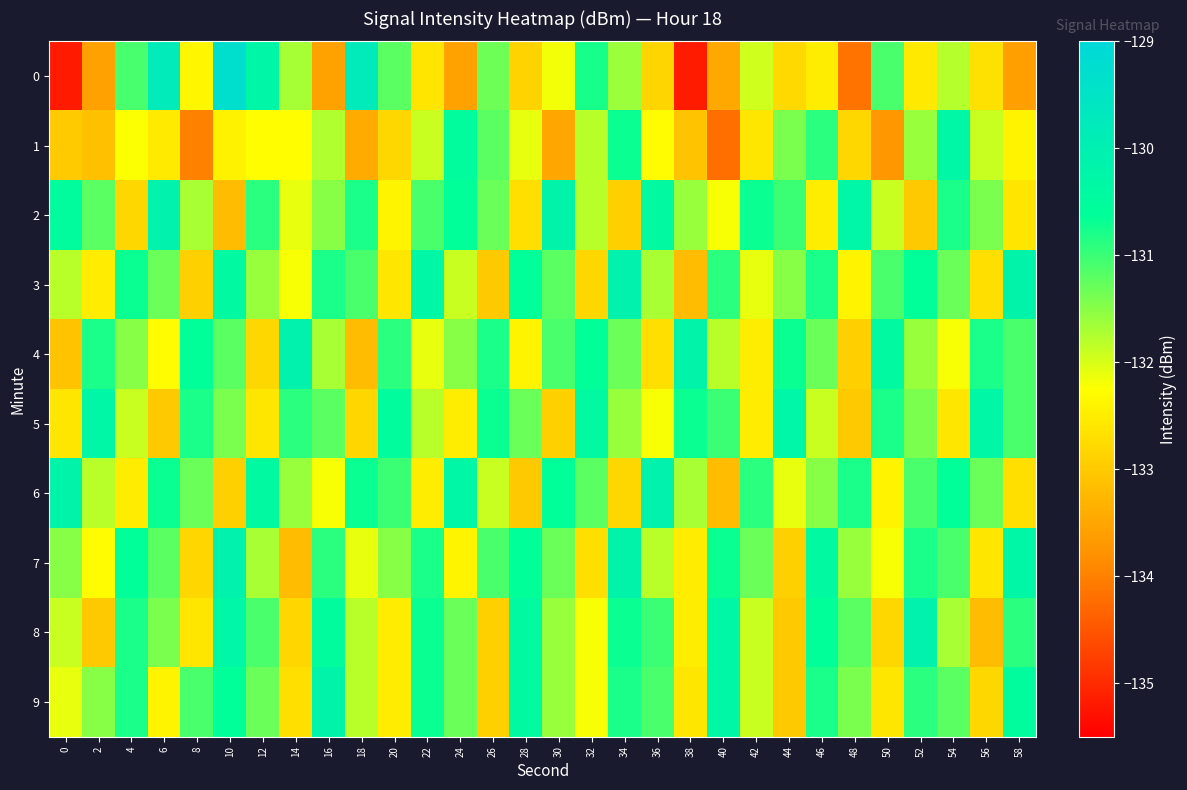

What is the spread (max minus min) of values at 50?

3.3